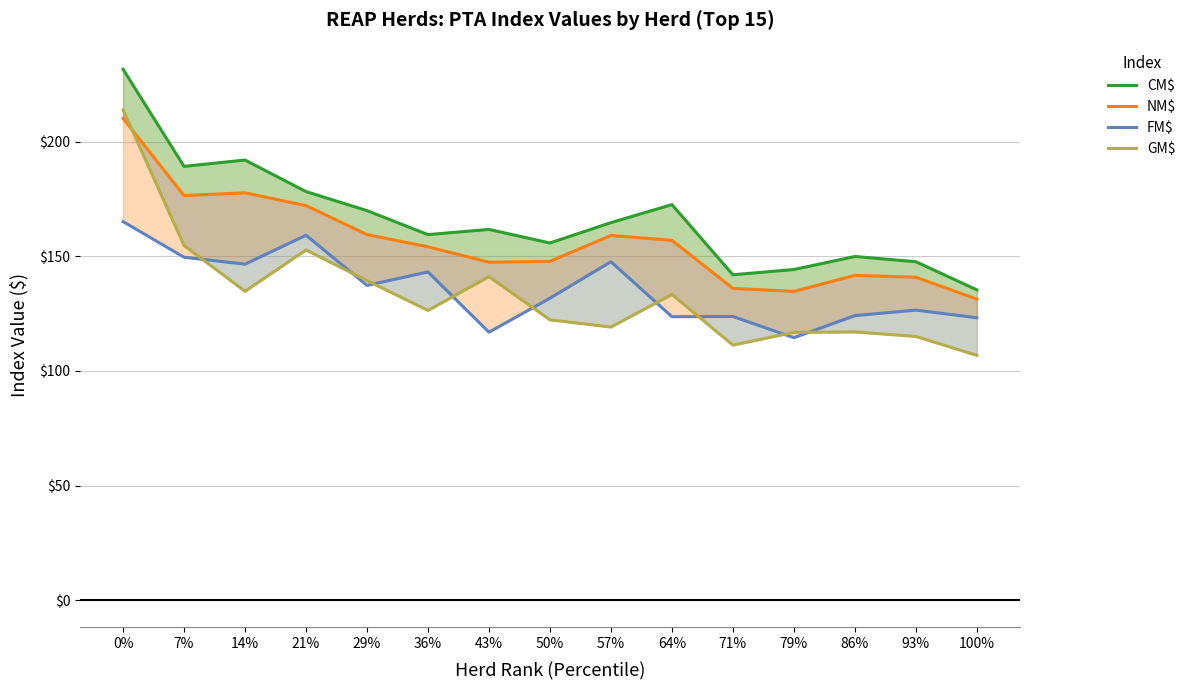

What is the difference between the highest and lowest values at 36%?

33.1